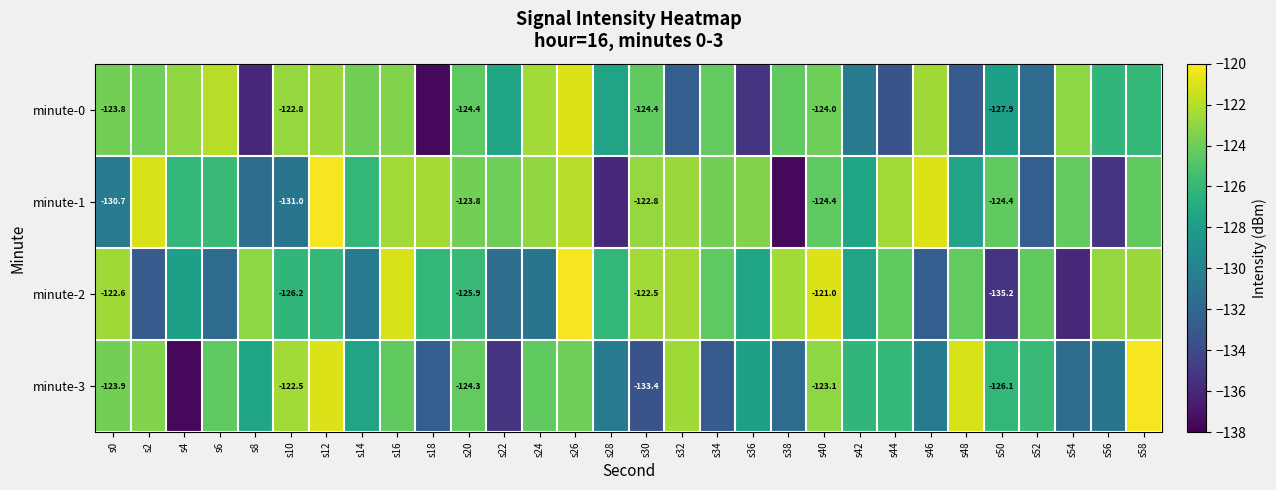

At which label does minute-3 reach its minimum?

s4